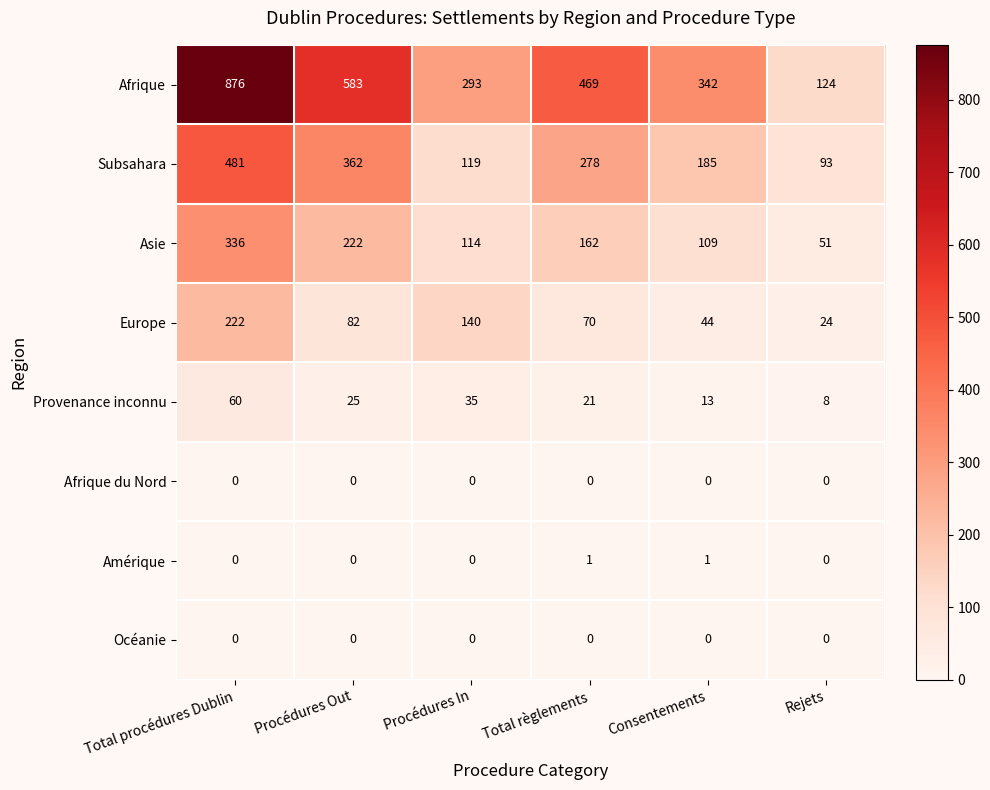

Rank the categories by Europe value from lowest to highest.

Rejets, Consentements, Total règlements, Procédures Out, Procédures In, Total procédures Dublin